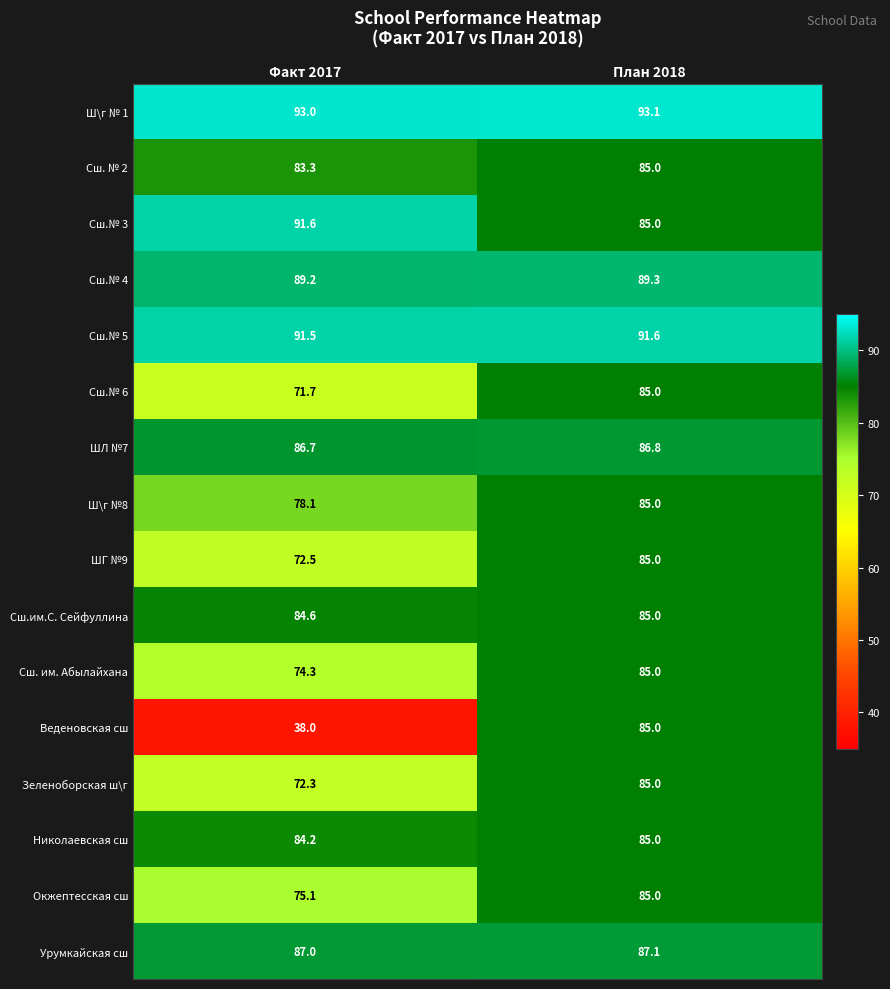

The value of Зеленоборская ш\г at Факт 2017 is 72.3. True or false?

True